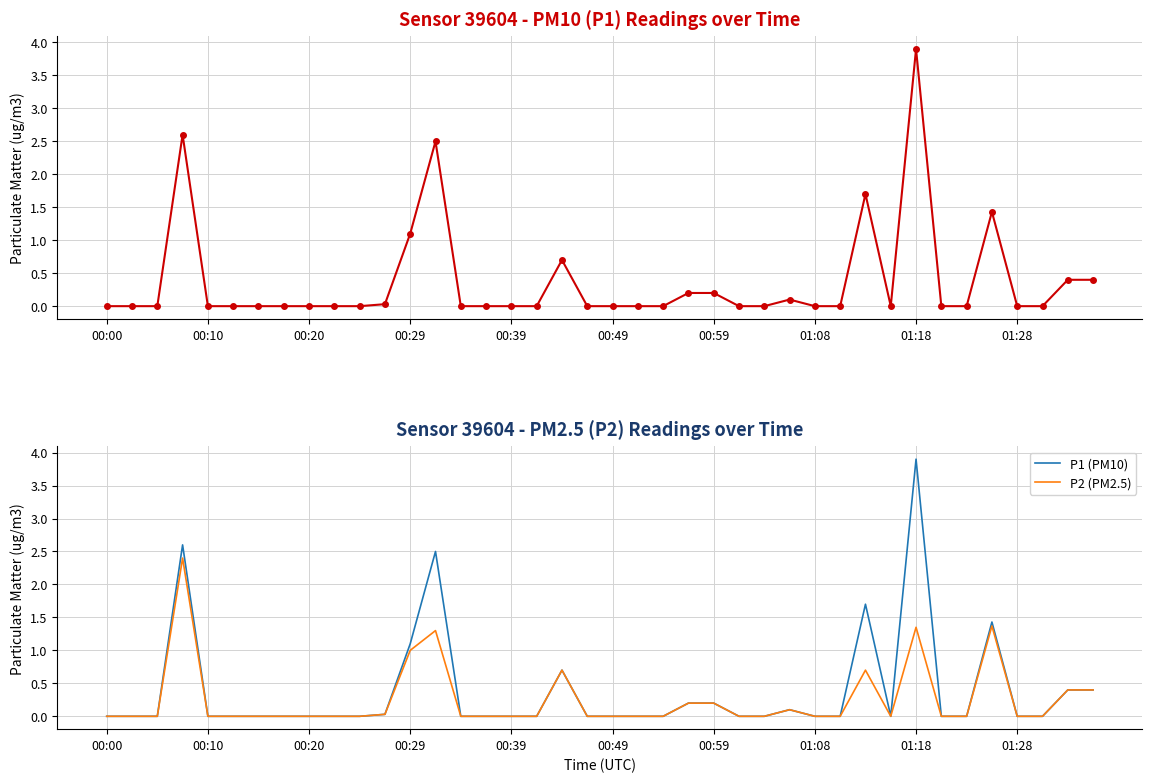

How many categories are shown in the chart?

40